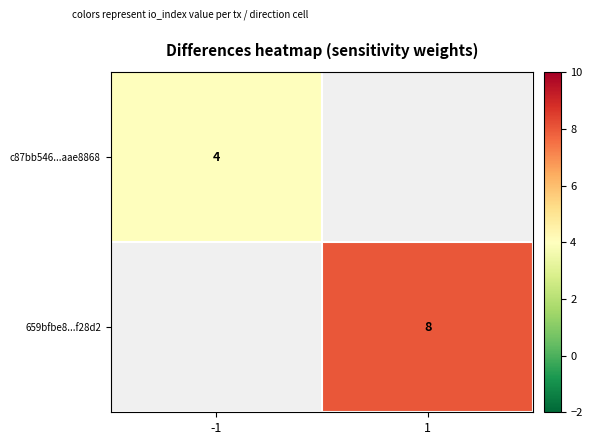

The 659bfbe8...f28d2 series shows 8 at 1. True or false?

True